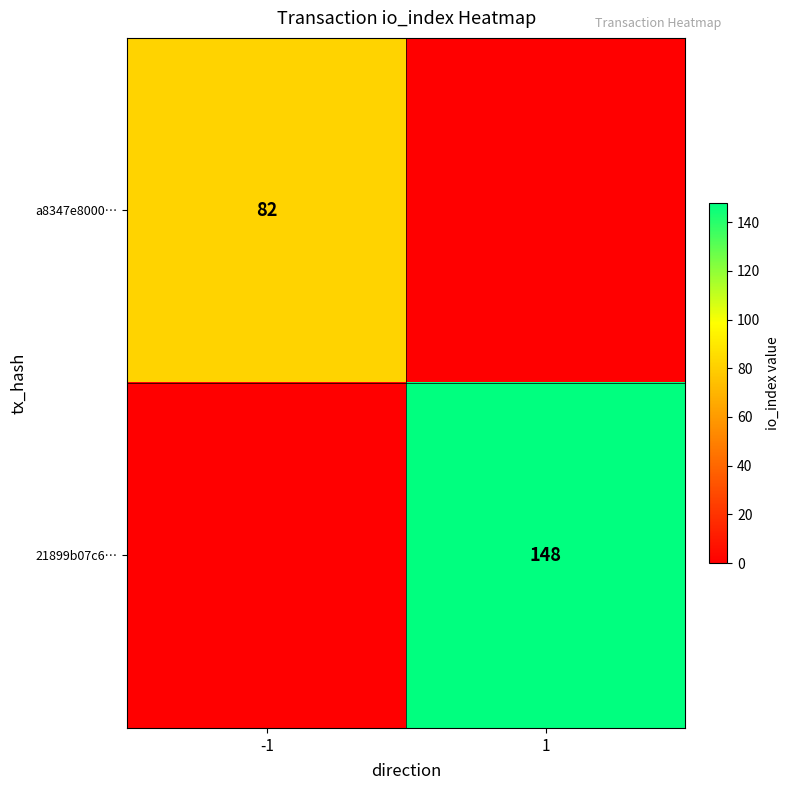

Is the value of a8347e8000… at -1 greater than the value of 21899b07c6… at 1?

No